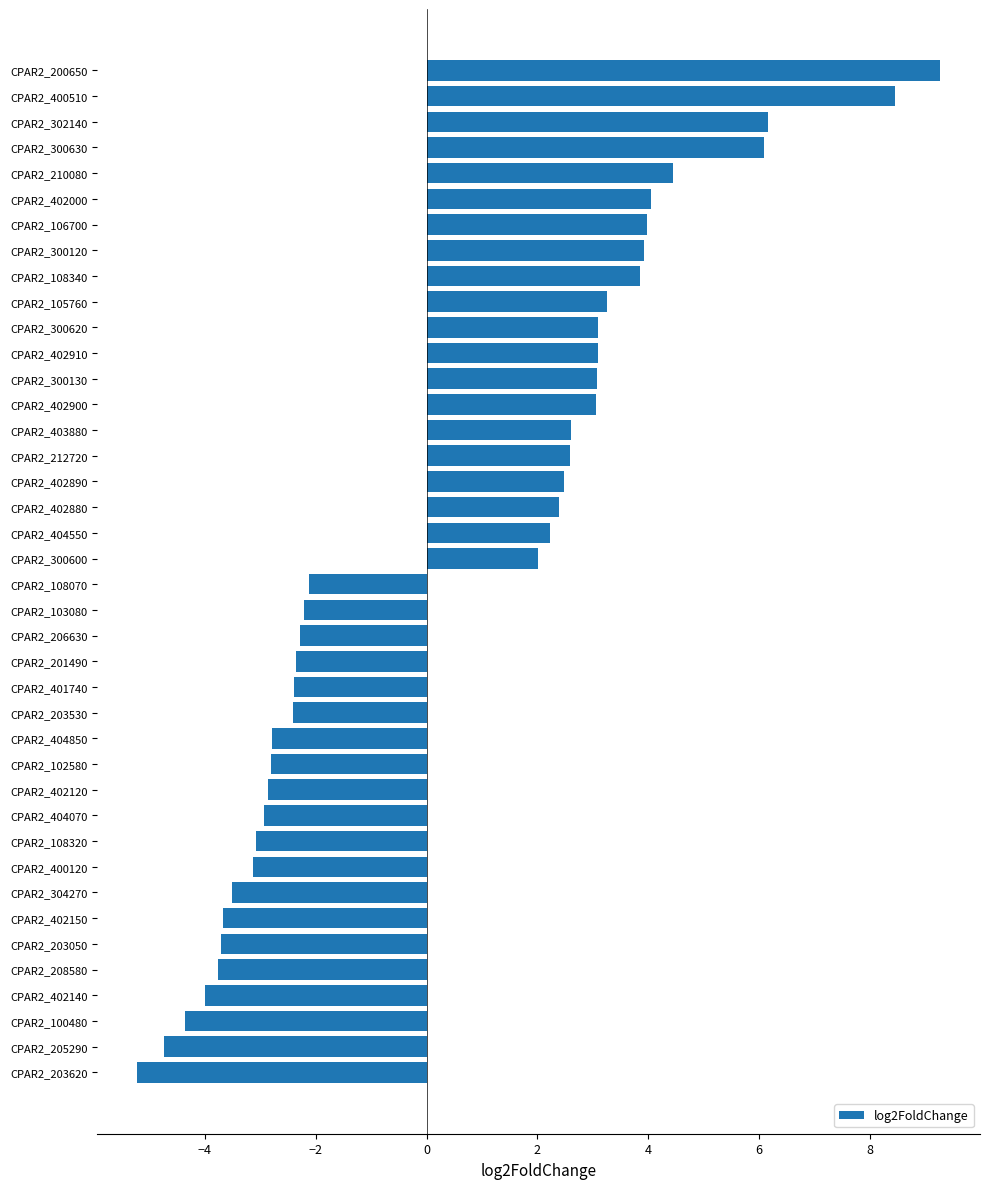

How many negative values are there?

20